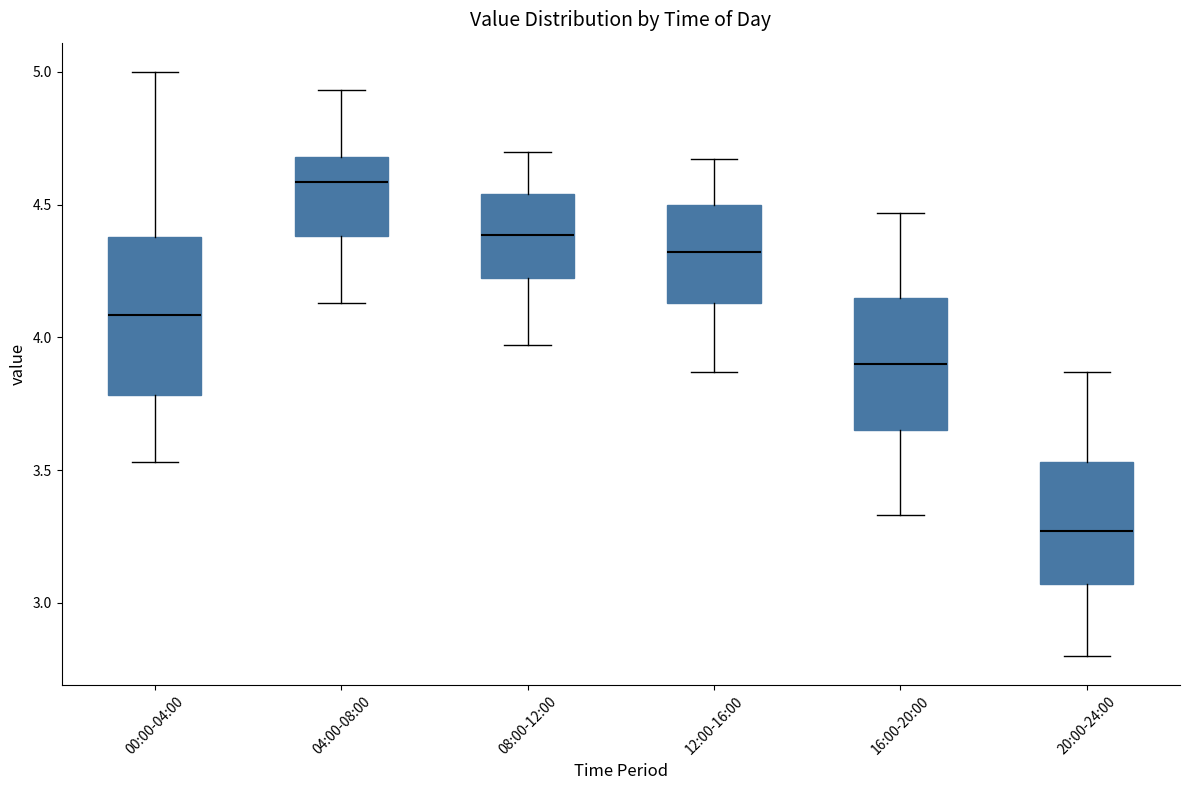

Where is the lower edge of the box for 00:00-04:00 on the y-axis? The values are not printed on the chart, so give them approximately, as read against the axis.

3.80